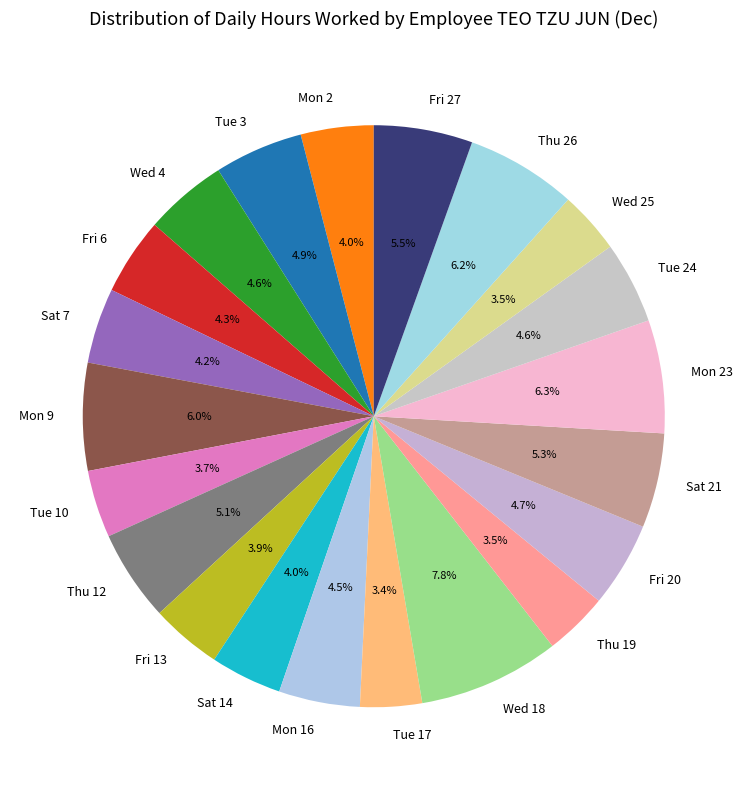

To the nearest percent, what is the average slice percentage?

5%